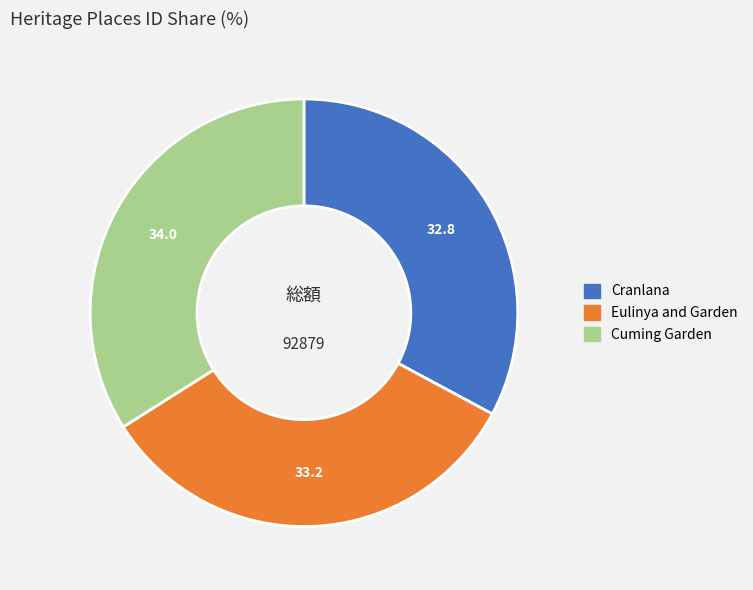

Count the number of slices in the pie.

3